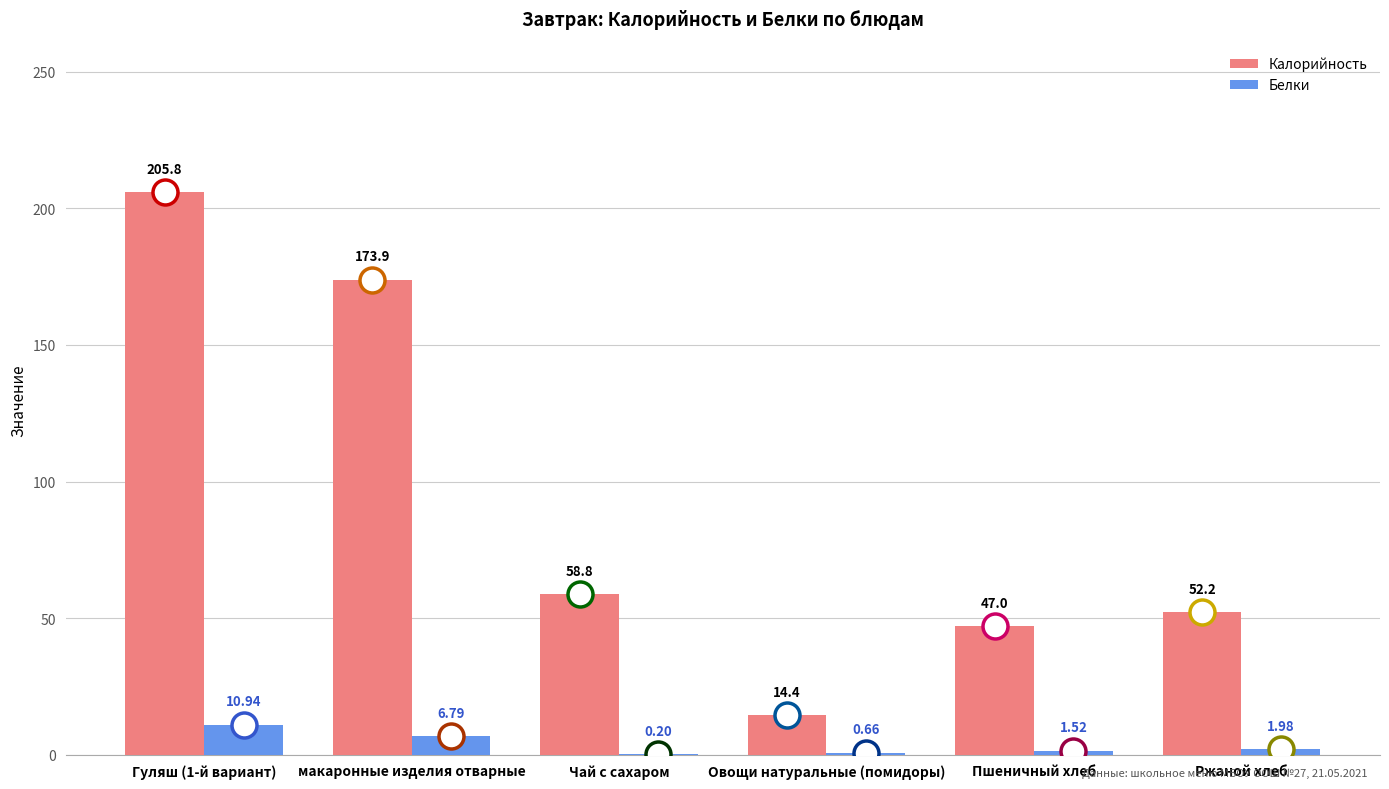

What is the sum of the Калорийность values at Овощи натуральные (помидоры) and макаронные изделия отварные?

188.3